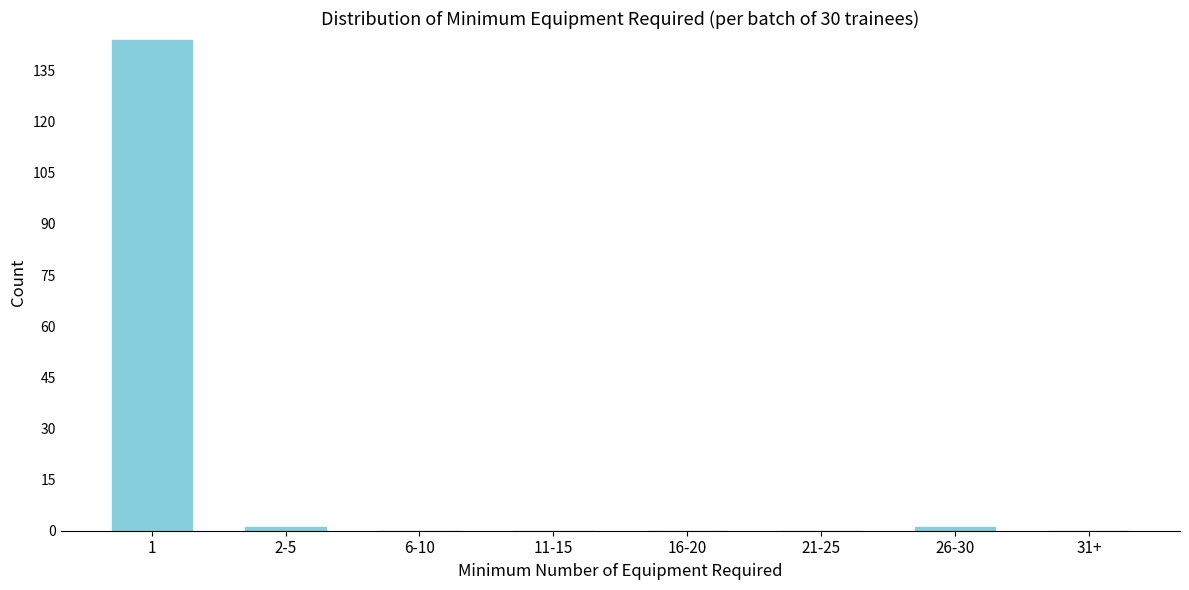

Reading left to right, transcribe all the data shown in this chart.

1=144	2-5=1	6-10=0	11-15=0	16-20=0	21-25=0	26-30=1	31+=0